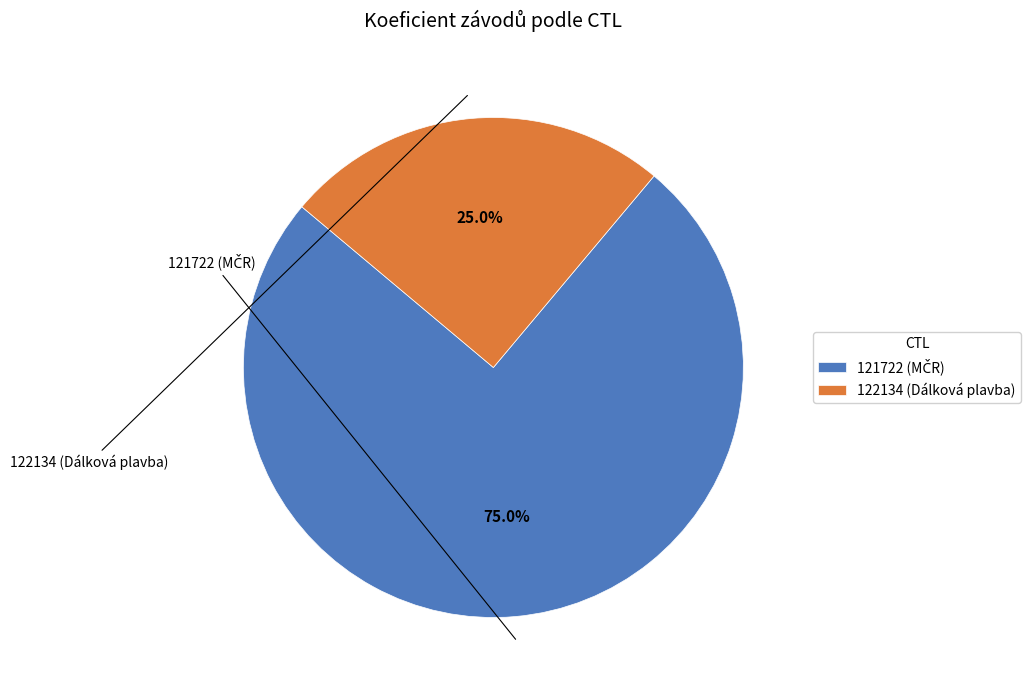

Does any single category account for the majority?

Yes